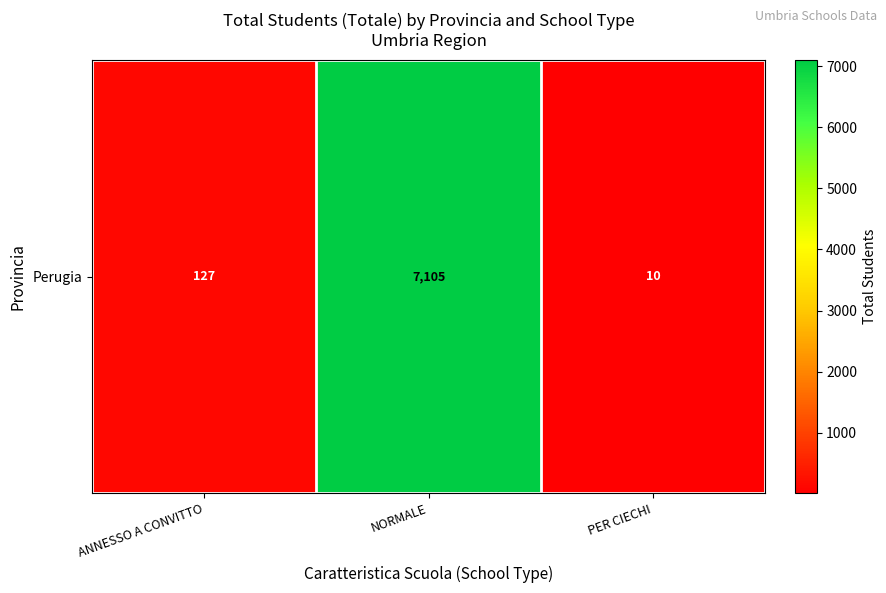

Which category has the lowest value across all series?

PER CIECHI